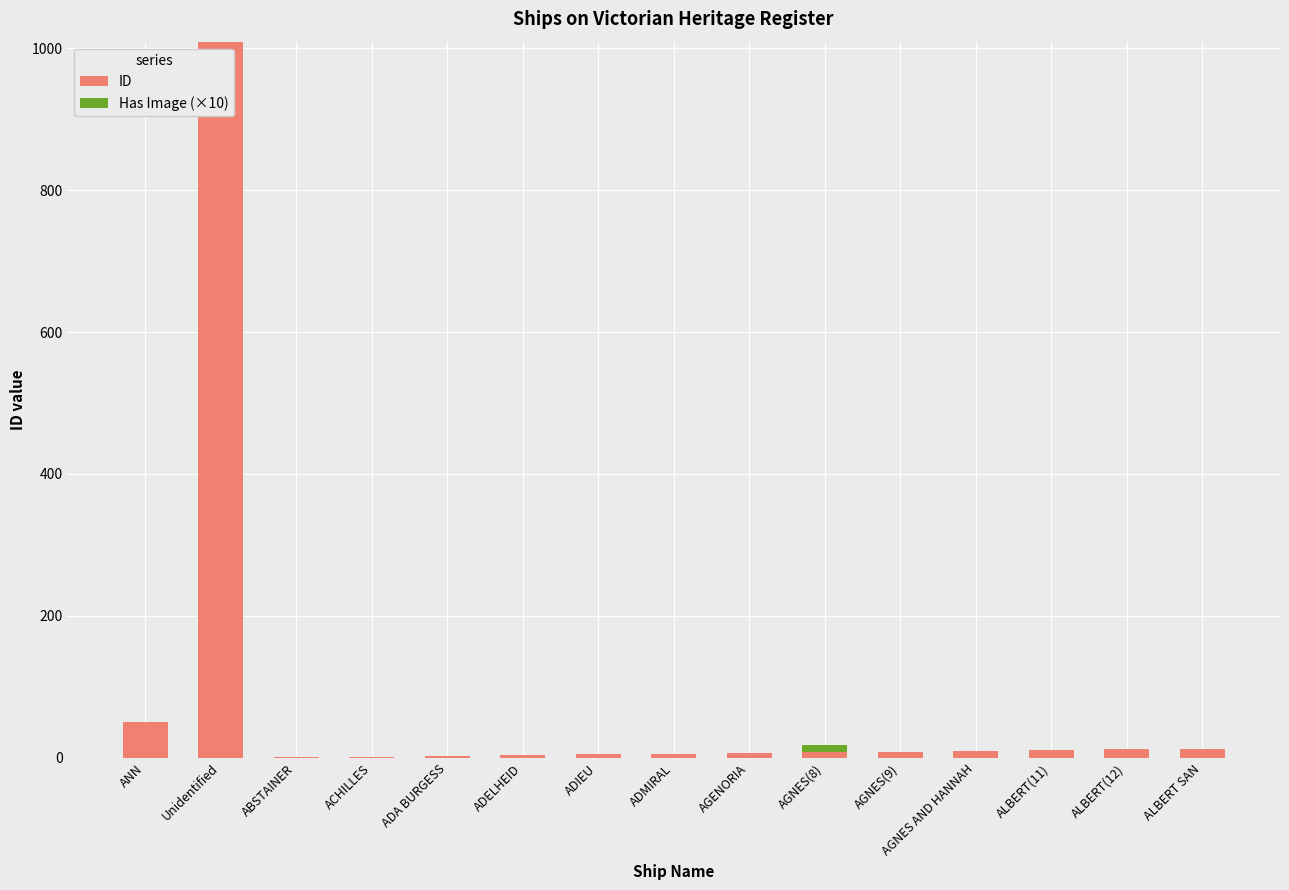

What is the total value across all series at Unidentified?

1009